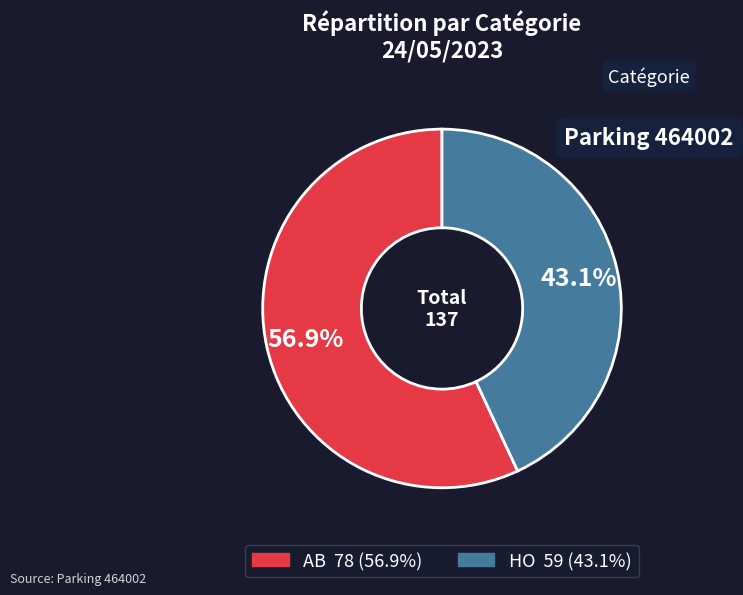

How many slices are in this pie chart?

2